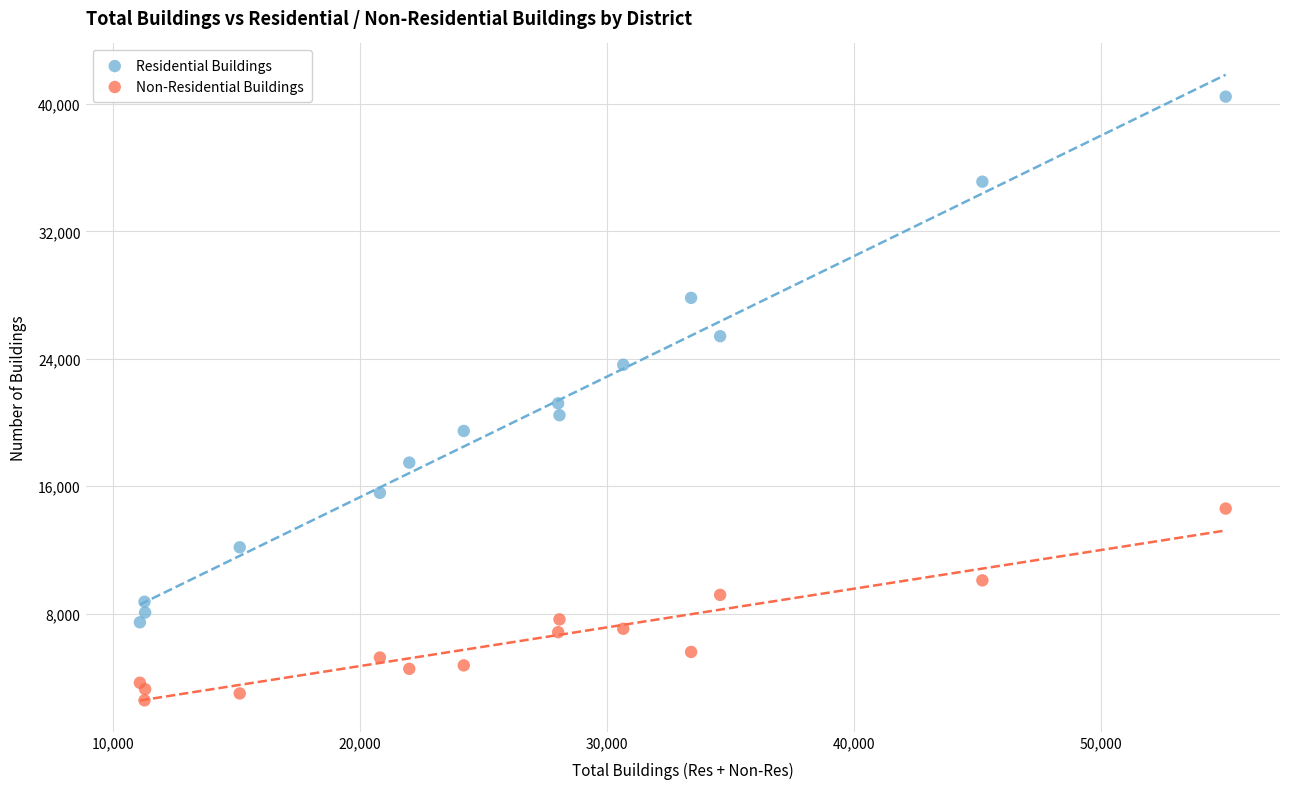

What is the X range (max minus min) for the scatter plot?

43948